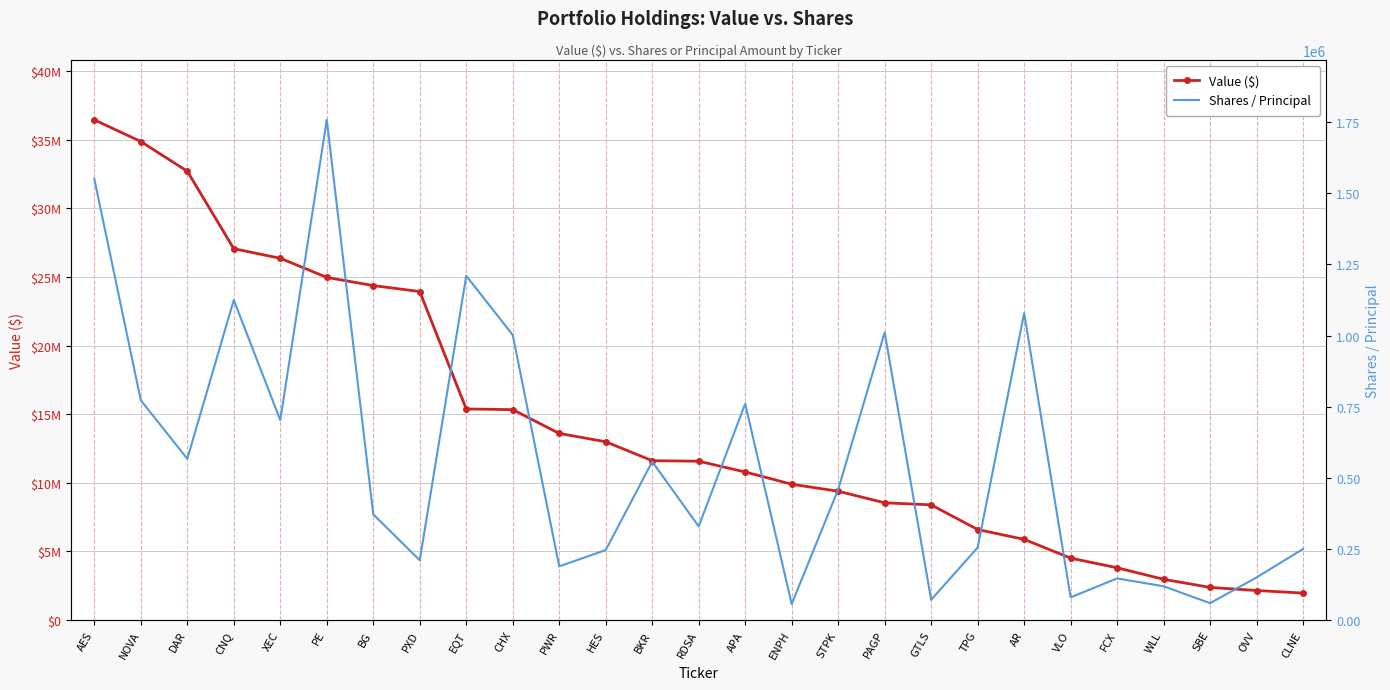

At how many categories does at least one series exceed 3752871?

23